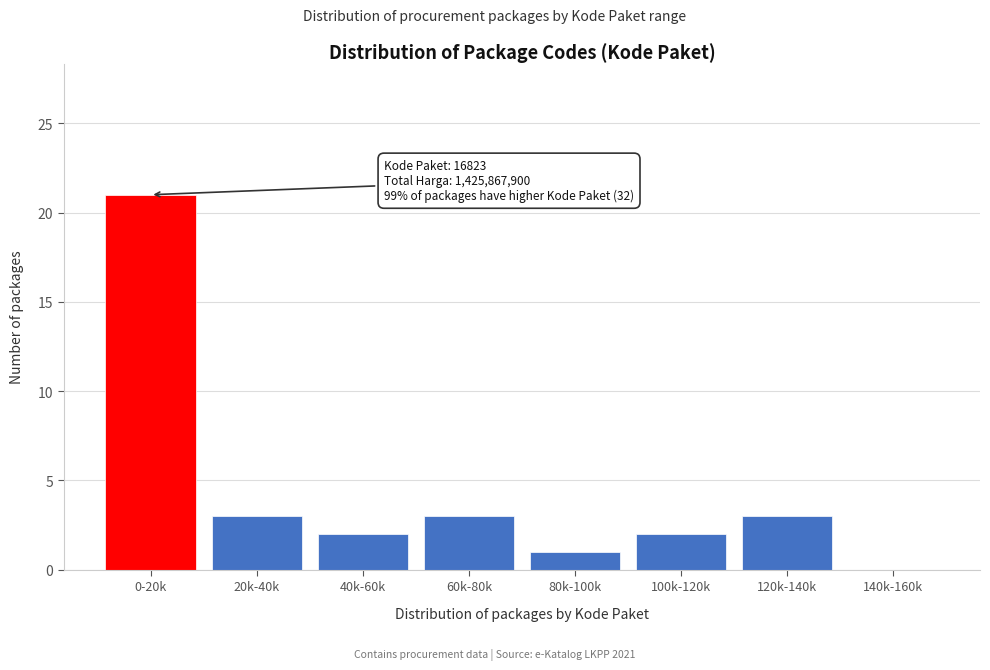

Reading left to right, extract all data points from this chart.

0-20k=21	20k-40k=3	40k-60k=2	60k-80k=3	80k-100k=1	100k-120k=2	120k-140k=3	140k-160k=0